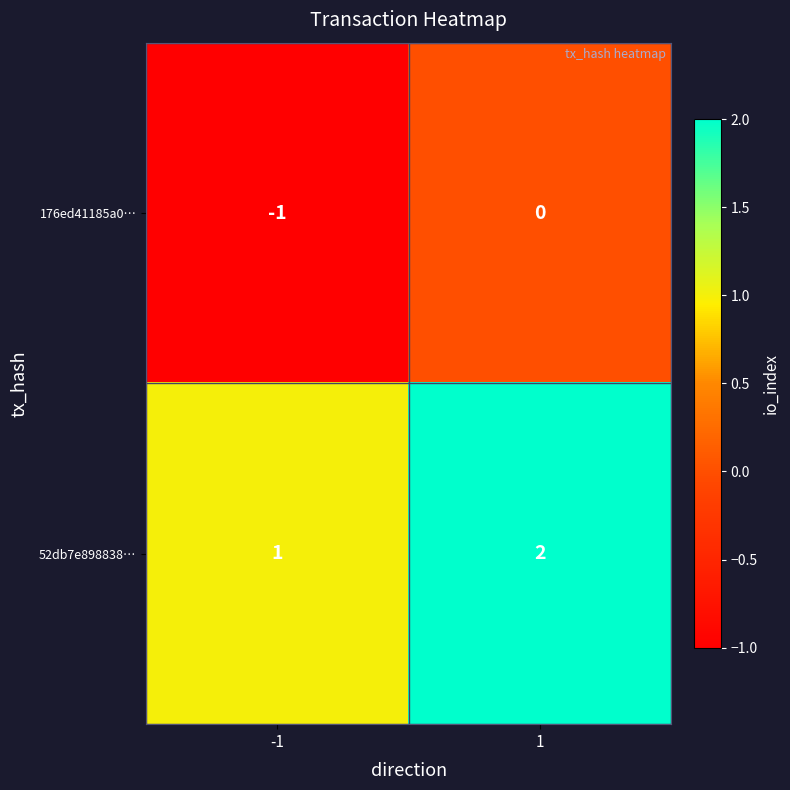

What is the sum of the 52db7e898838… values at -1 and 1?

3